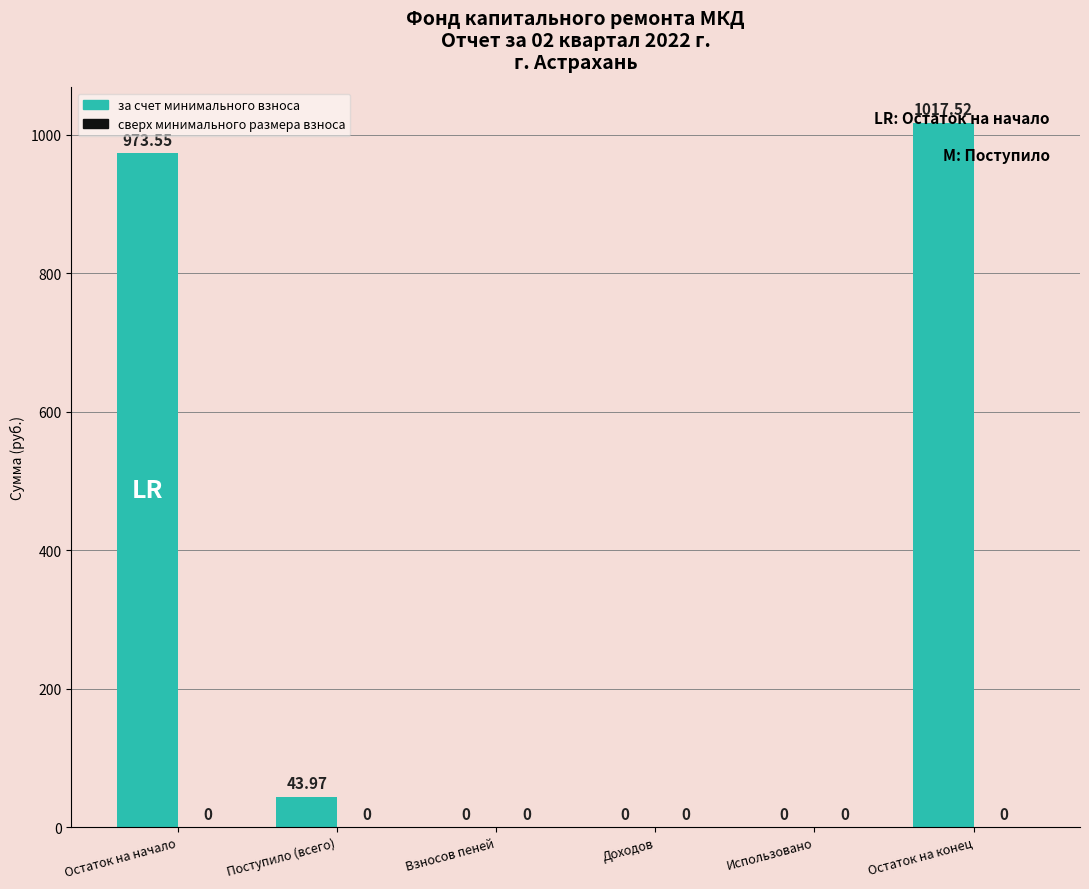

Between Остаток на начало and Доходов, which is larger?

Остаток на начало